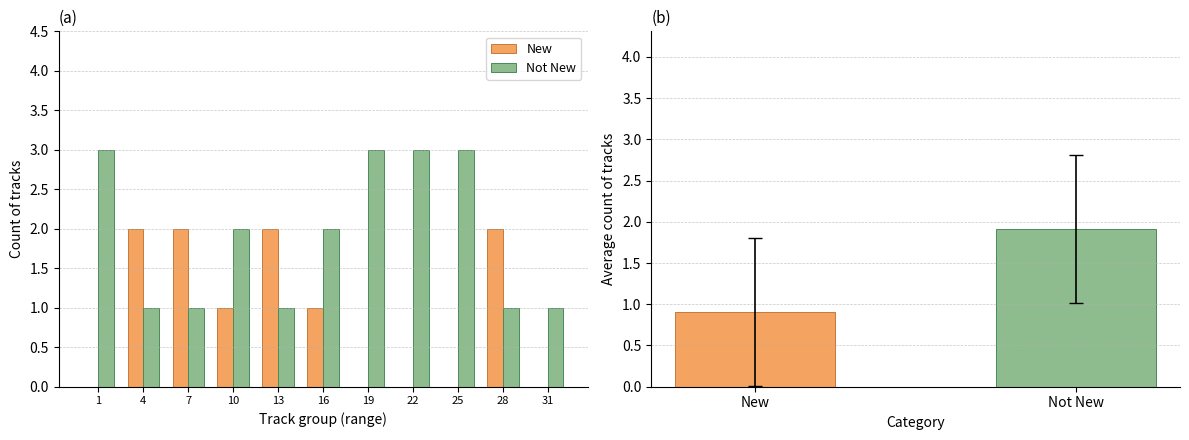

Which series has the largest range (max minus min)?

New